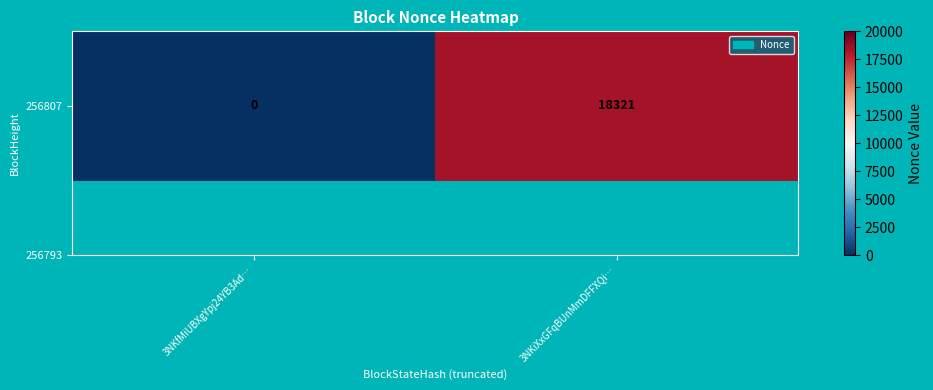

True or false: the data shows 18321 at 3NKiXxGFqBUnMmDFFXQi….

True